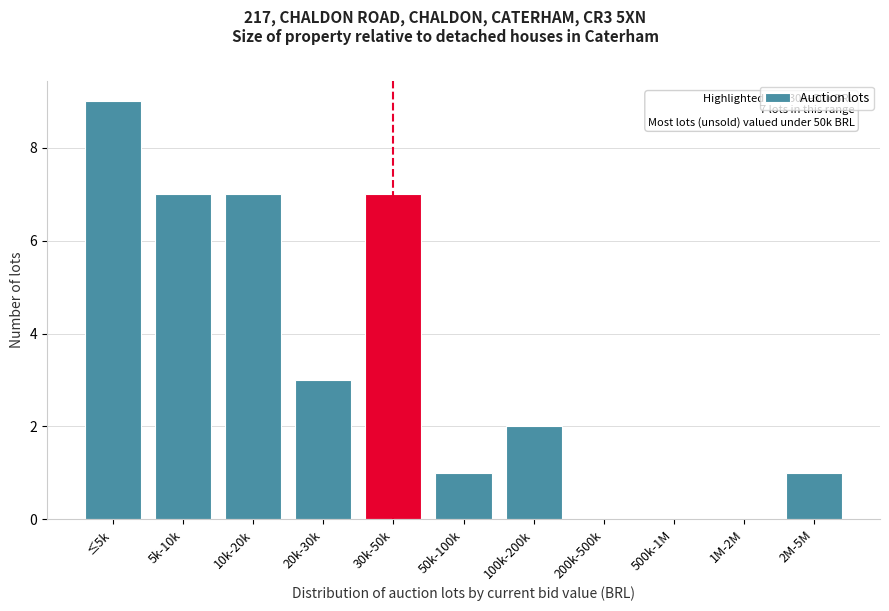

Reading left to right, extract all data points from this chart.

≤5k=9	5k-10k=7	10k-20k=7	20k-30k=3	30k-50k=7	50k-100k=1	100k-200k=2	200k-500k=0	500k-1M=0	1M-2M=0	2M-5M=1